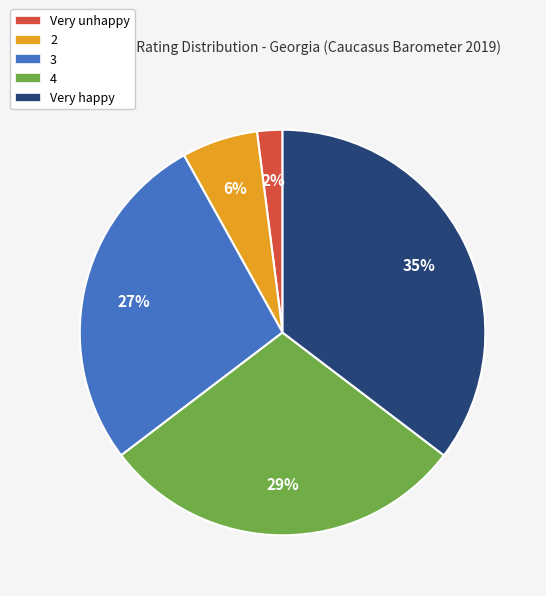

What percentage is the 3 slice, to the nearest percent?

27%